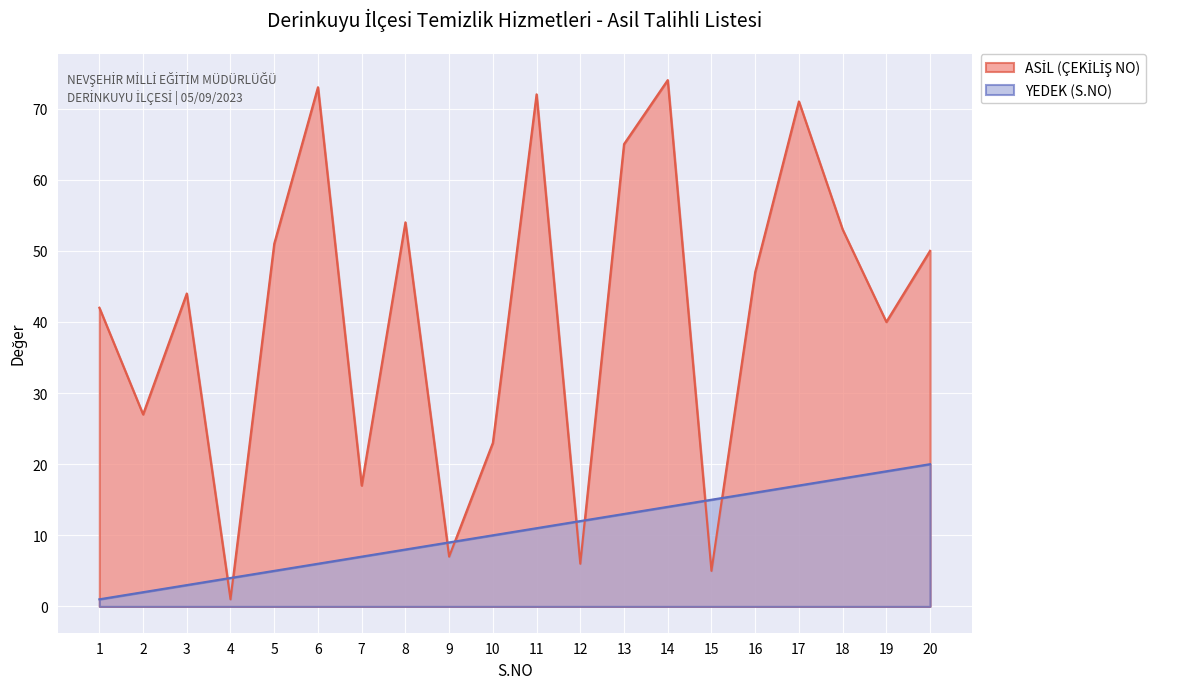

The value of ASİL (ÇEKİLİŞ NO) at 10 is 37. True or false?

False